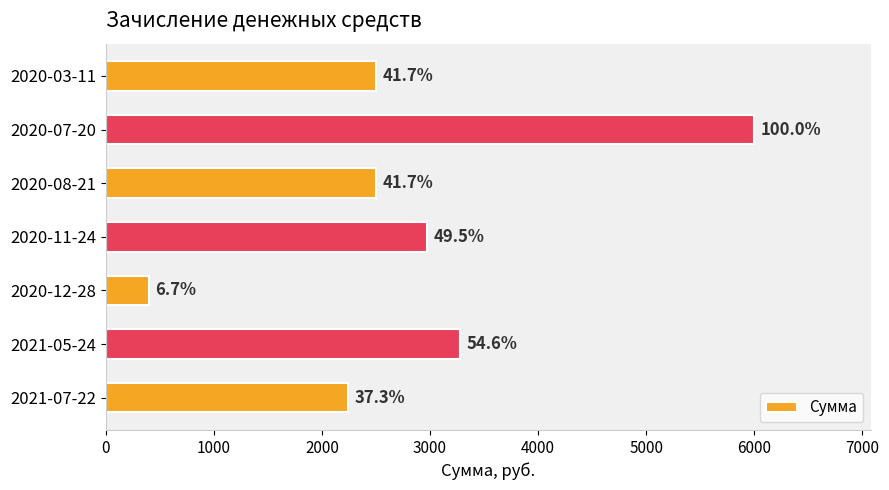

What is the greatest value displayed?

6000.0